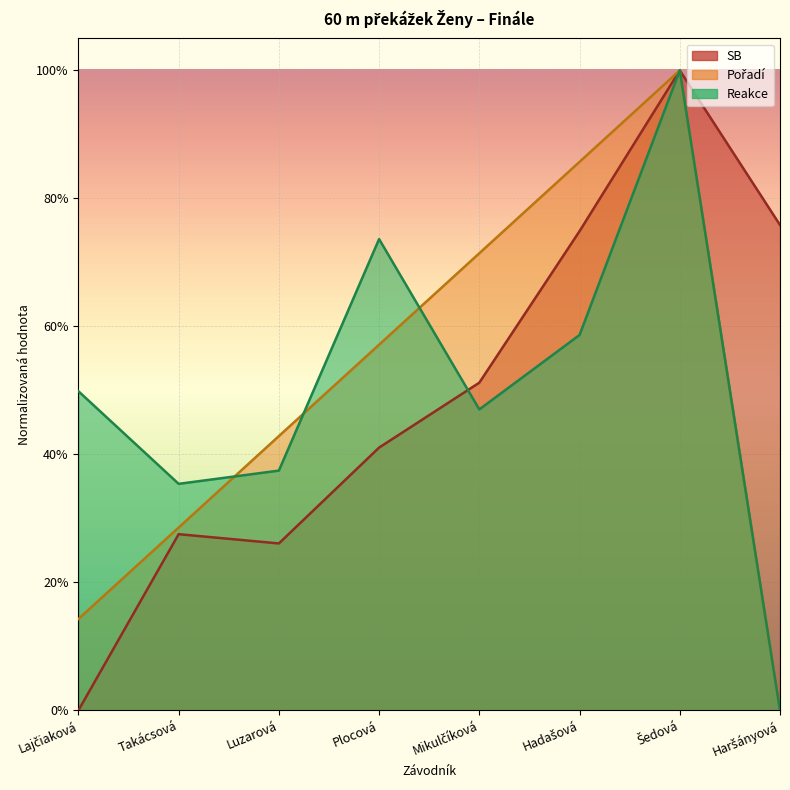

Count the Reakce values in the range 0 to 1.

8